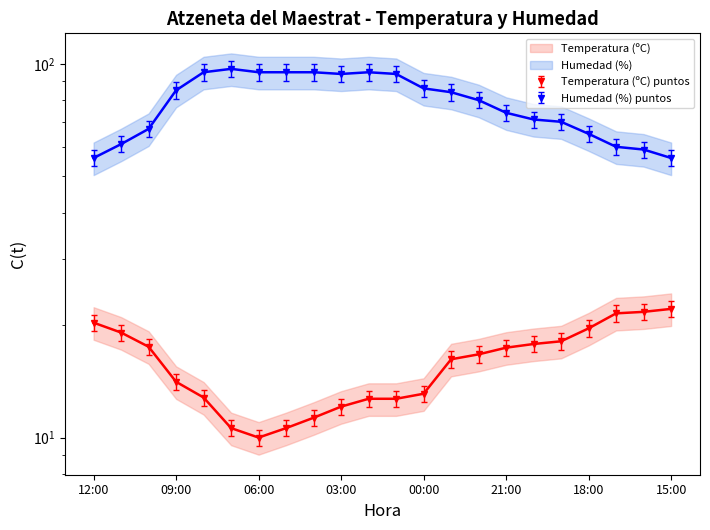

Which has a higher value, 16:00 or 05:00?

16:00